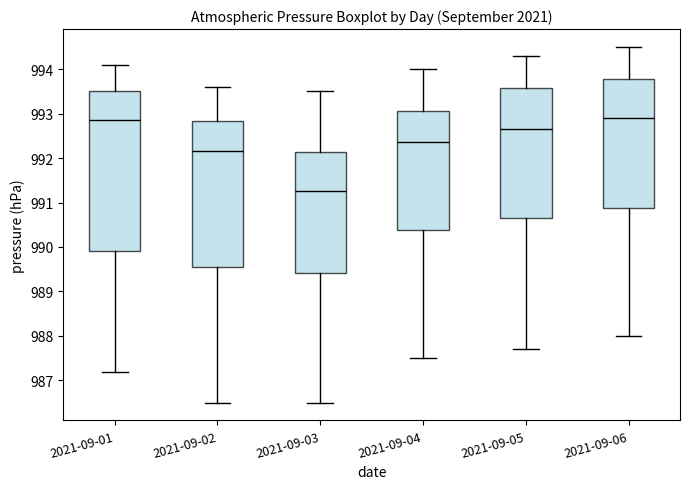

Reading left to right, read every box against the y-axis: the position of its median line, the range the box covers, and the ends of its whiskers. The values are not printed on the chart, so give them approximately, as read against the axis.

2021-09-01: median 992.9, box 989.9 to 993.5, whiskers 987.2 to 994.1
2021-09-02: median 992.2, box 989.6 to 992.8, whiskers 986.5 to 993.6
2021-09-03: median 991.3, box 989.4 to 992.1, whiskers 986.5 to 993.5
2021-09-04: median 992.4, box 990.4 to 993.1, whiskers 987.5 to 994.0
2021-09-05: median 992.7, box 990.7 to 993.6, whiskers 987.7 to 994.3
2021-09-06: median 992.9, box 990.9 to 993.8, whiskers 988.0 to 994.5